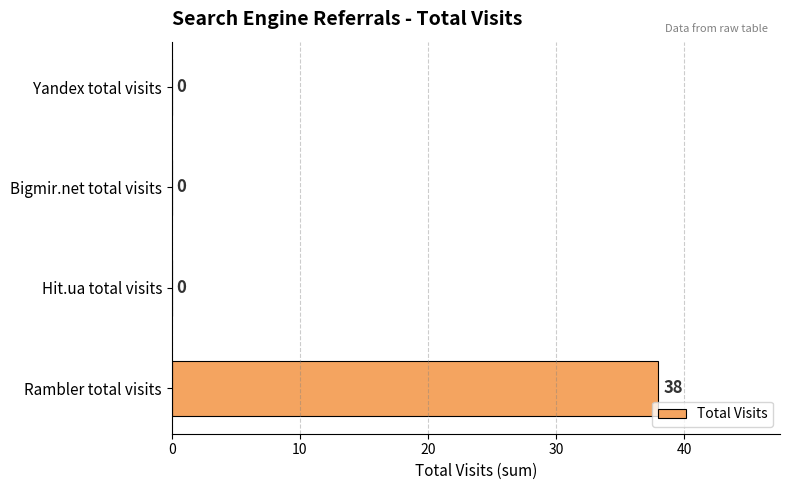

What is the average value?

10